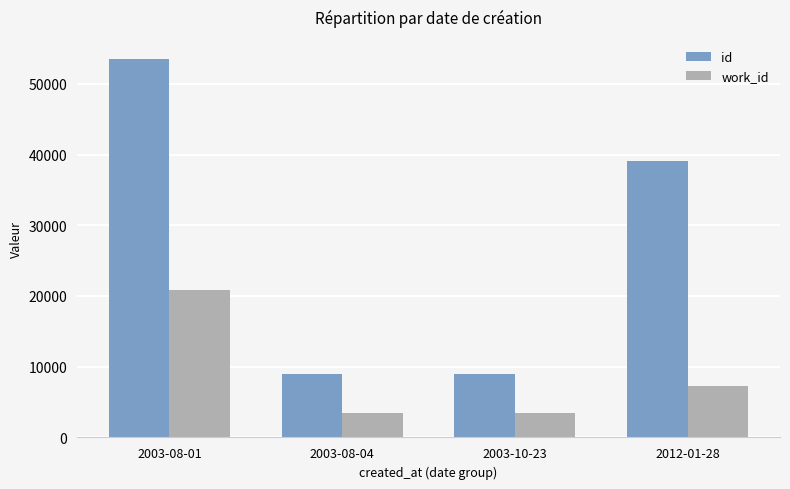

List the series in order of their peak value, highest first.

id, work_id